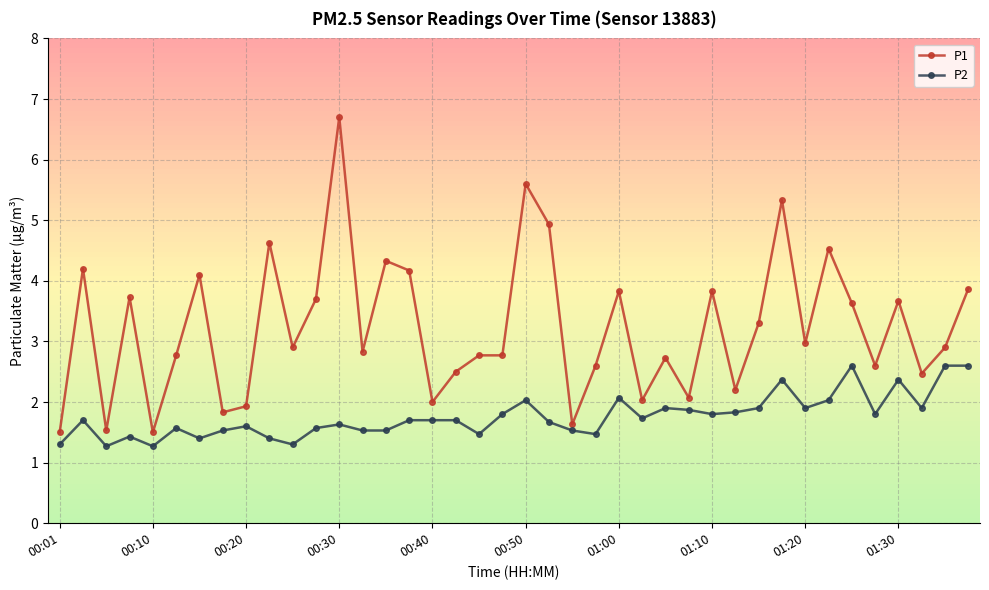

Reading left to right, extract all data points from this chart.

P1: 1.5	4.2	1.5	3.7	1.5	2.8	4.1	1.8	1.9	4.6	2.9	3.7	6.7	2.8	4.3	4.2	2.0	2.5	2.8	2.8	5.6	4.9	1.6	2.6	3.8	2.0	2.7	2.1	3.8	2.2	3.3	5.3	3.0	4.5	3.6	2.6	3.7	2.5	2.9	3.9
P2: 1.3	1.7	1.3	1.4	1.3	1.6	1.4	1.5	1.6	1.4	1.3	1.6	1.6	1.5	1.5	1.7	1.7	1.7	1.5	1.8	2.0	1.7	1.5	1.5	2.1	1.7	1.9	1.9	1.8	1.8	1.9	2.4	1.9	2.0	2.6	1.8	2.4	1.9	2.6	2.6